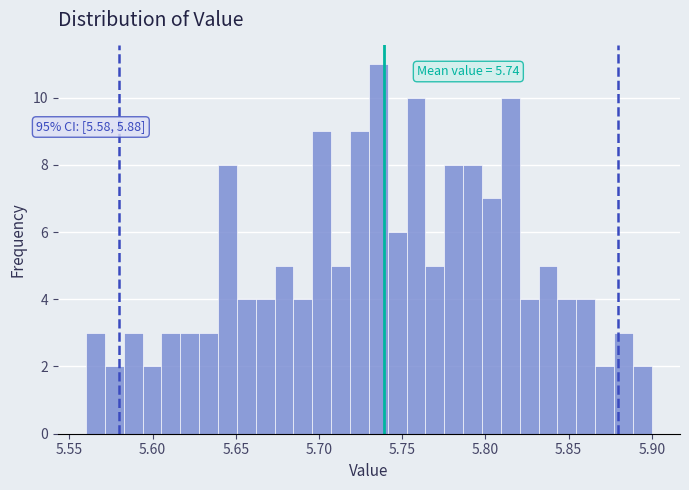

Around what value on the x-axis is the tallest bar? Give the approximate position of its centre, as read against the axis.

5.735